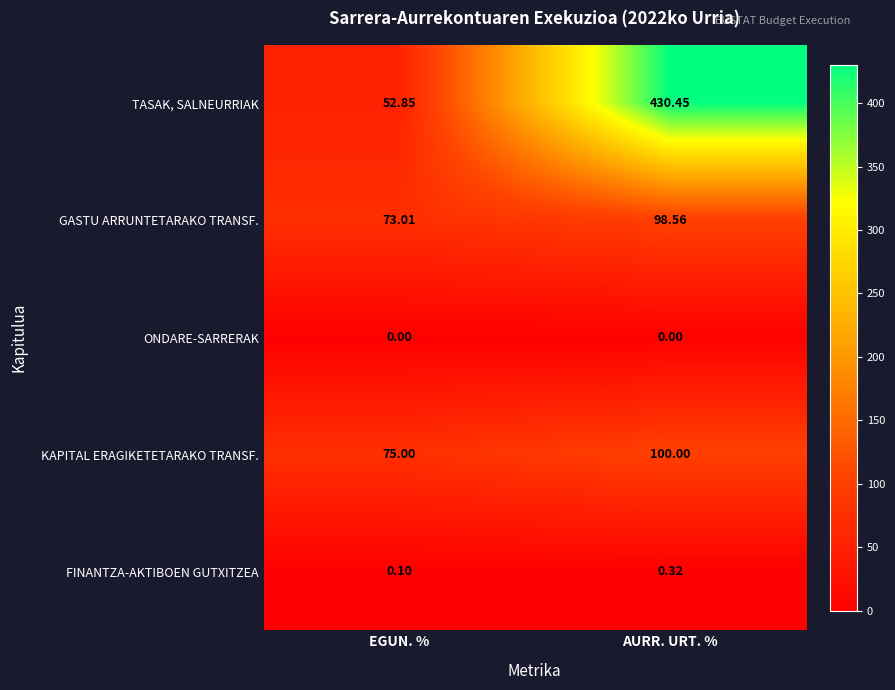

Where is GASTU ARRUNTETARAKO TRANSF. nearest to the value 85?

EGUN. %